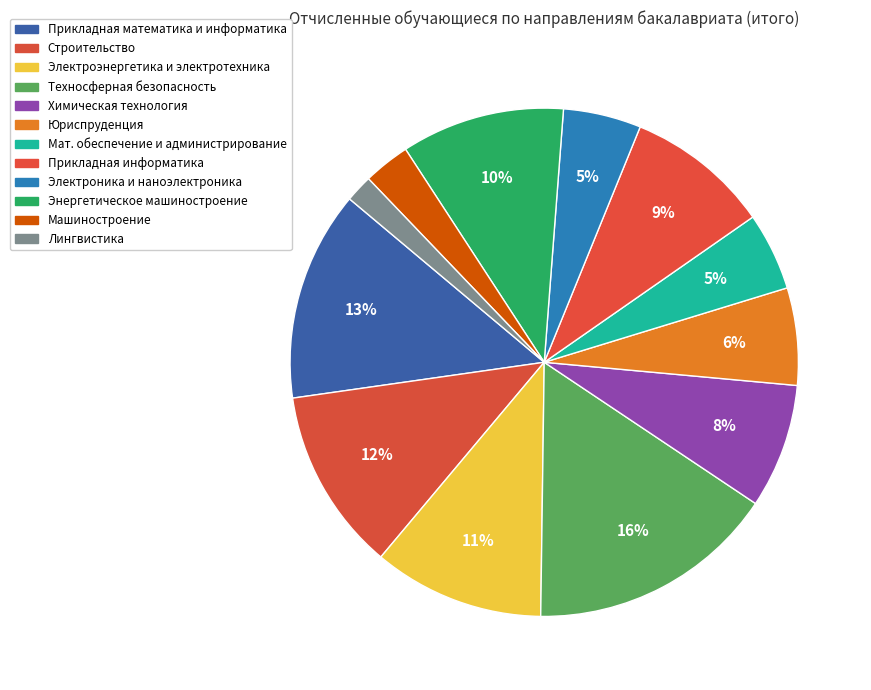

Which category has the biggest portion of the pie?

Техносферная безопасность